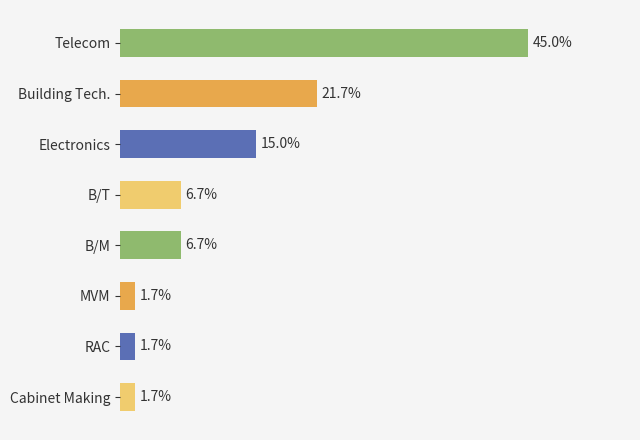

At which label is the value closest to 23?

Building Tech.